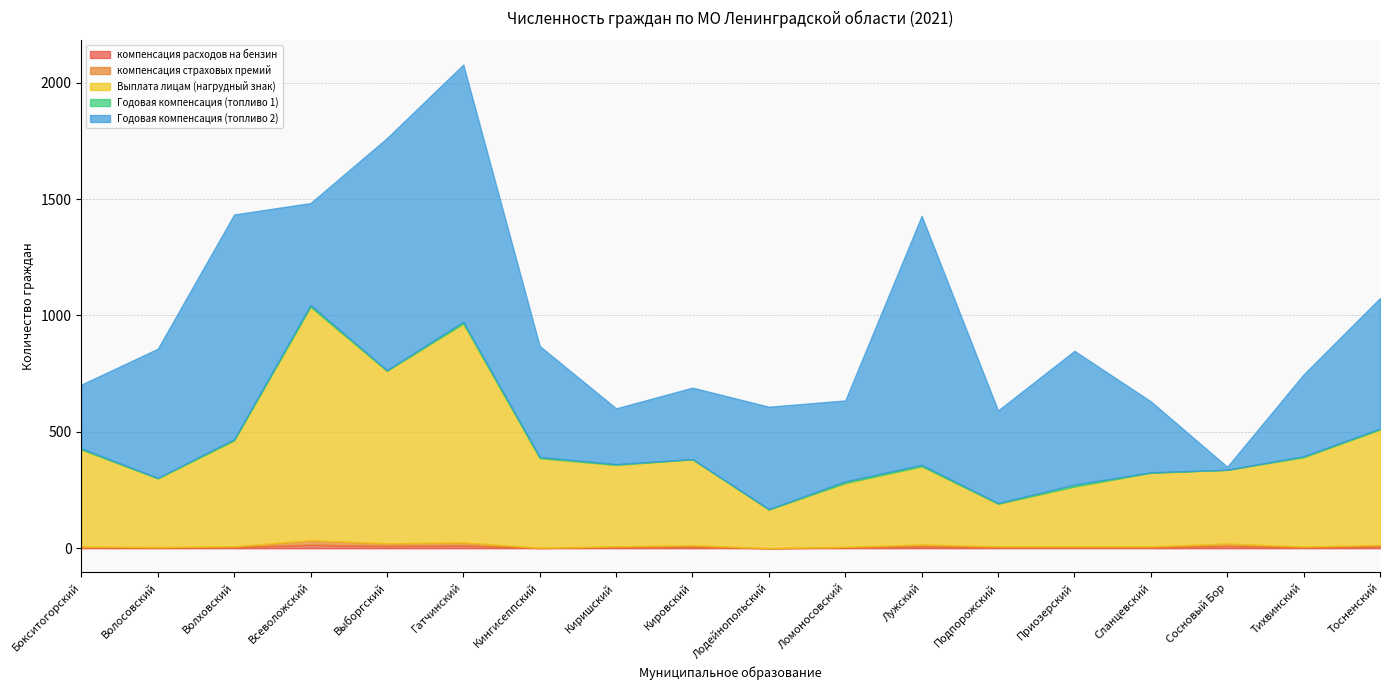

How many data points does each series have?

18